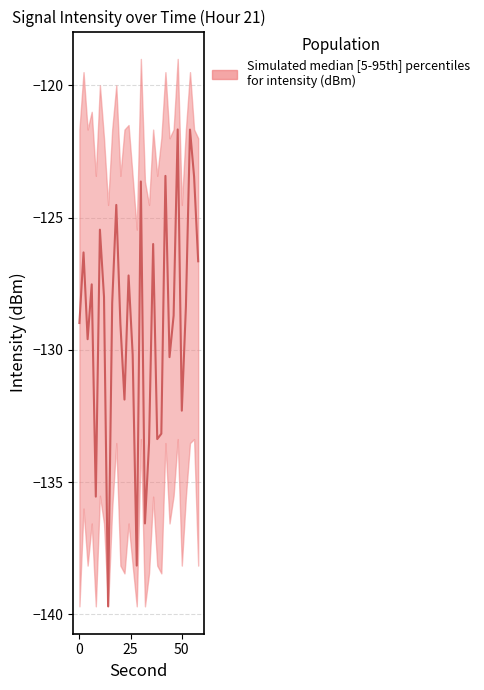

What is the value of the median point at the 6th from the left?

-125.5